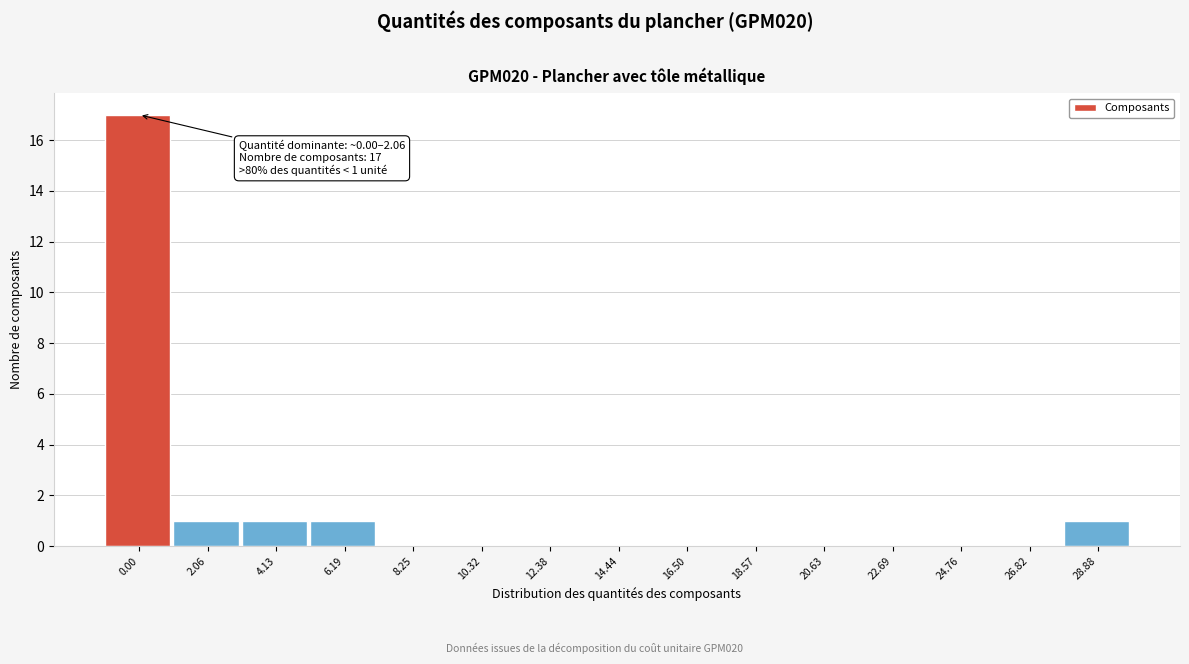

Reading left to right, extract all data points from this chart.

0.00=17	2.06=1	4.13=1	6.19=1	8.25=0	10.32=0	12.38=0	14.44=0	16.50=0	18.57=0	20.63=0	22.69=0	24.76=0	26.82=0	28.88=1